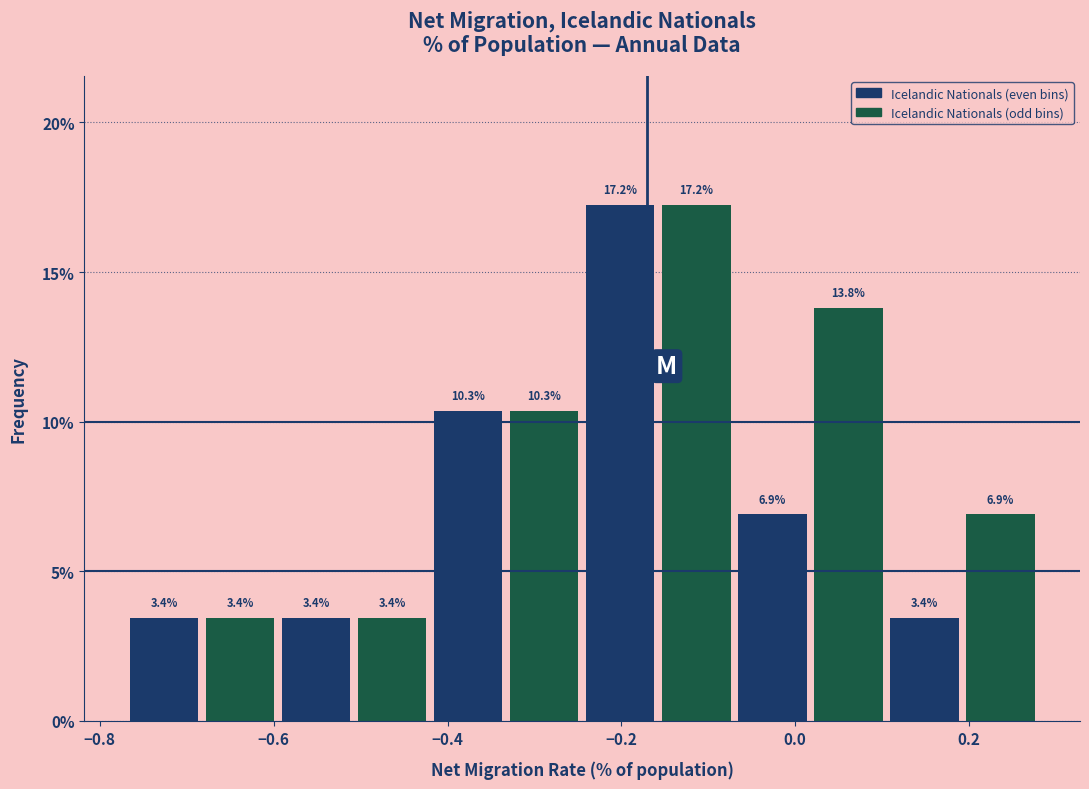

Reading left to right, list every bar in this chart as the range it spans on the x-axis followed by its height. The bar edges are not printed on the chart, so give them approximately, as read against the axis.

-0.76 to -0.68: 3.4
-0.68 to -0.60: 3.4
-0.60 to -0.50: 3.4
-0.50 to -0.42: 3.4
-0.42 to -0.34: 10.3
-0.34 to -0.24: 10.3
-0.24 to -0.16: 17.2
-0.16 to -0.06: 17.2
-0.06 to 0.02: 6.9
0.02 to 0.10: 13.8
0.10 to 0.20: 3.4
0.20 to 0.28: 6.9